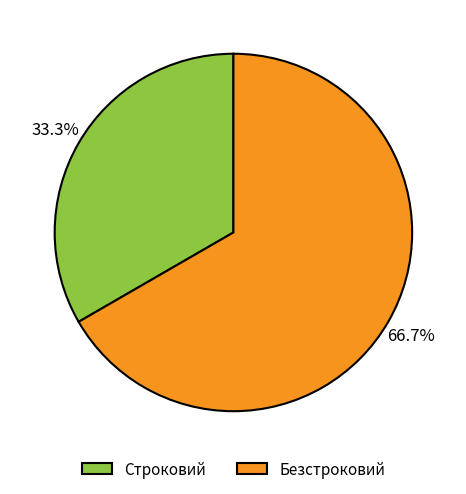

Which slice is the largest?

Безстроковий